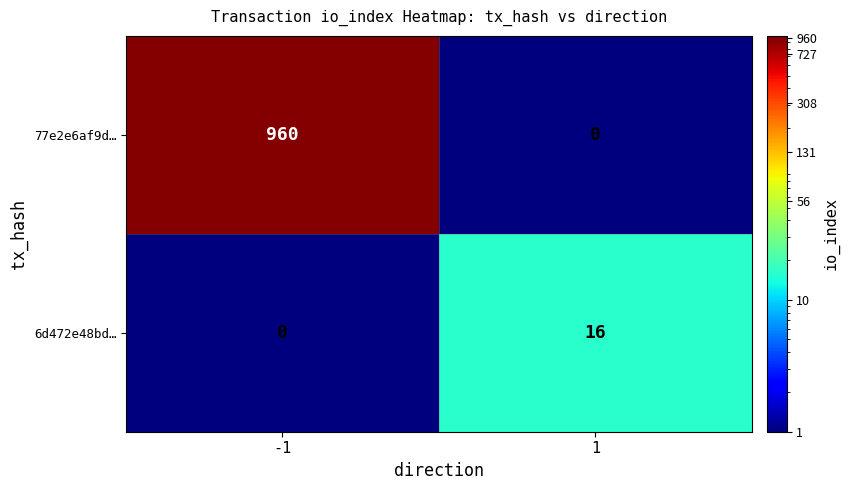

Between -1 and 1, which series saw the biggest shift?

77e2e6af9d…